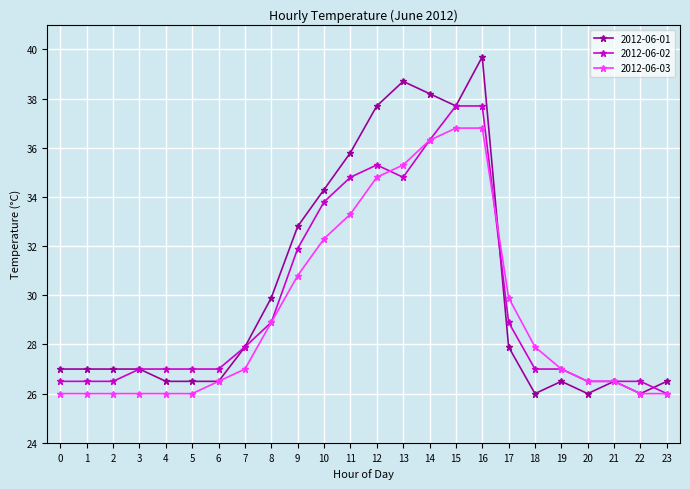

Is the value of 2012-06-03 at 20 greater than the value of 2012-06-01 at 10?

No